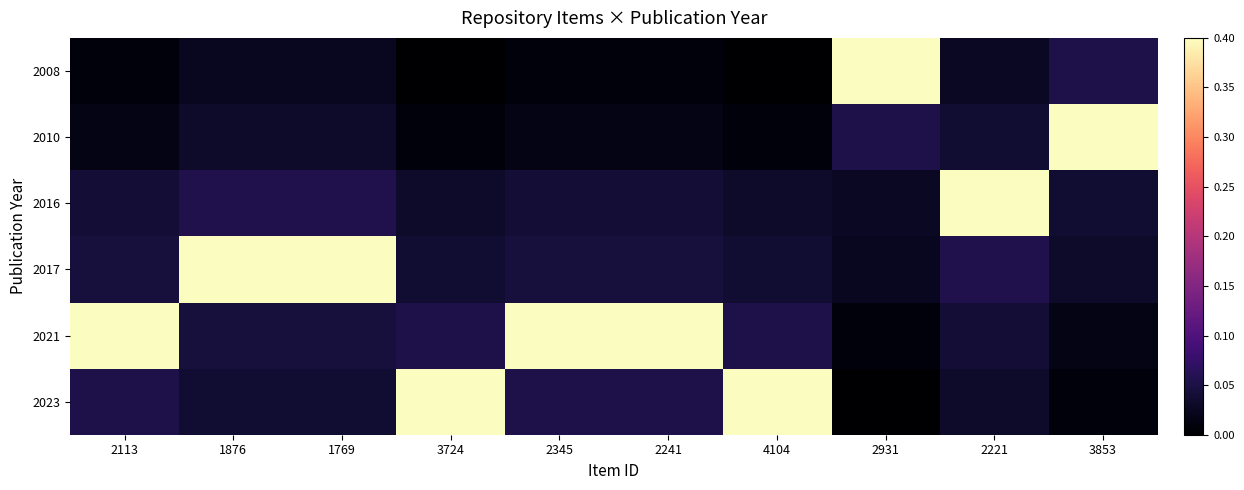

What is the total value across all series at 3853?

0.5